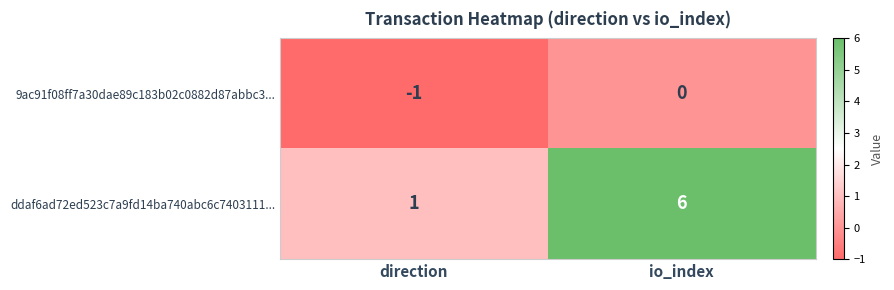

Which series has the largest range (max minus min)?

ddaf6ad72ed523c7a9fd14ba740abc6c7403111...